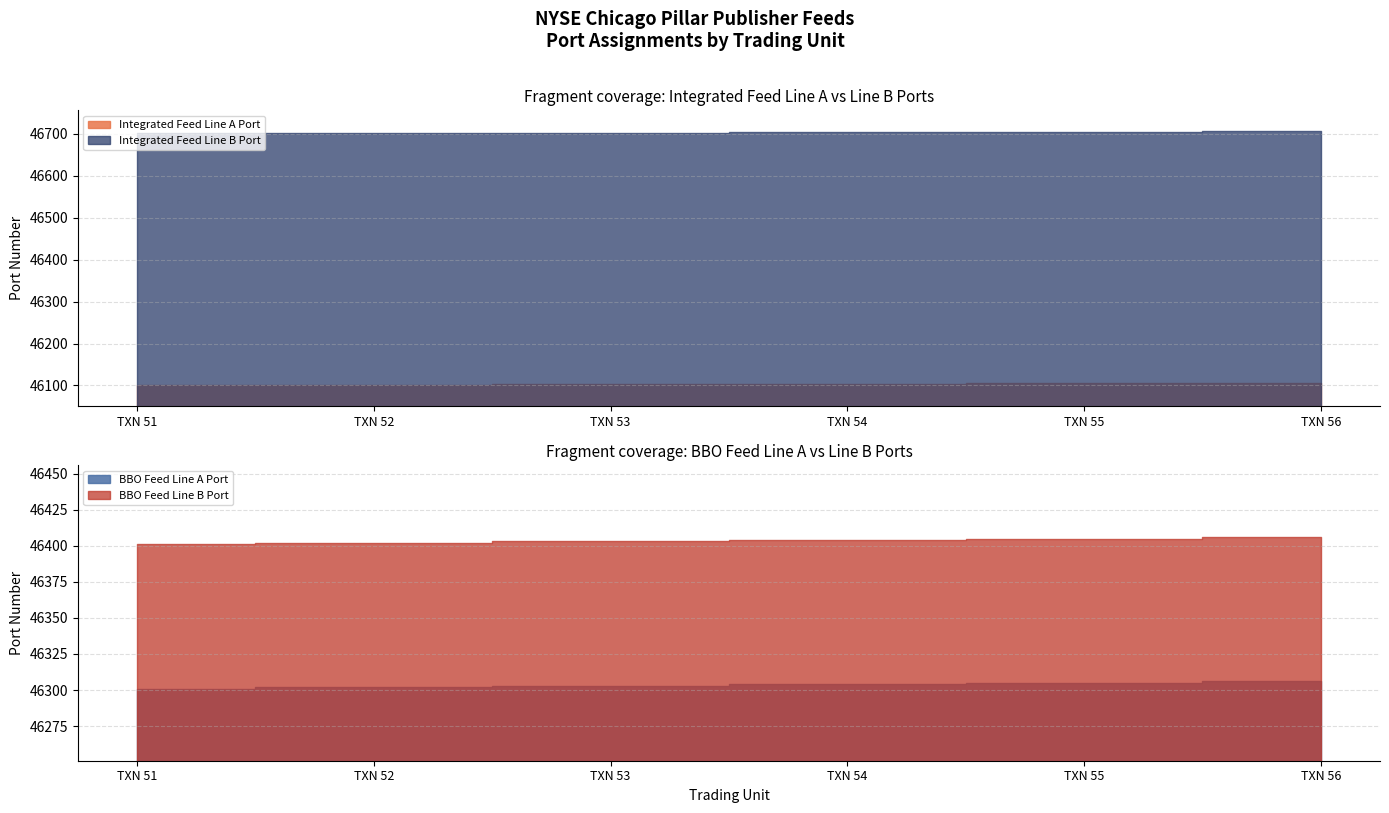

The Integrated Feed Line B Port series shows 46703 at TXN 53. True or false?

True